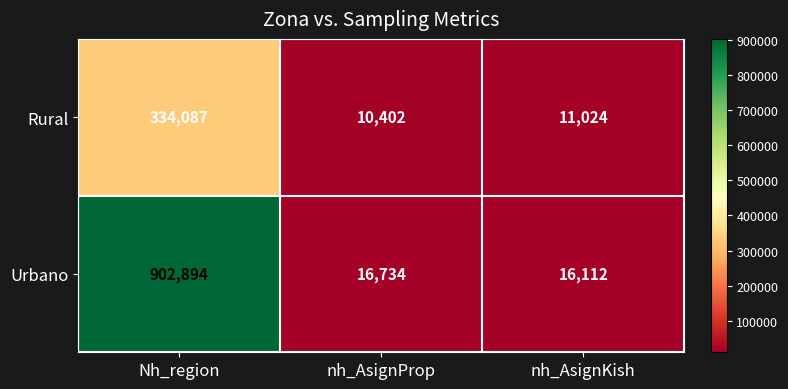

How many data points does each series have?

3